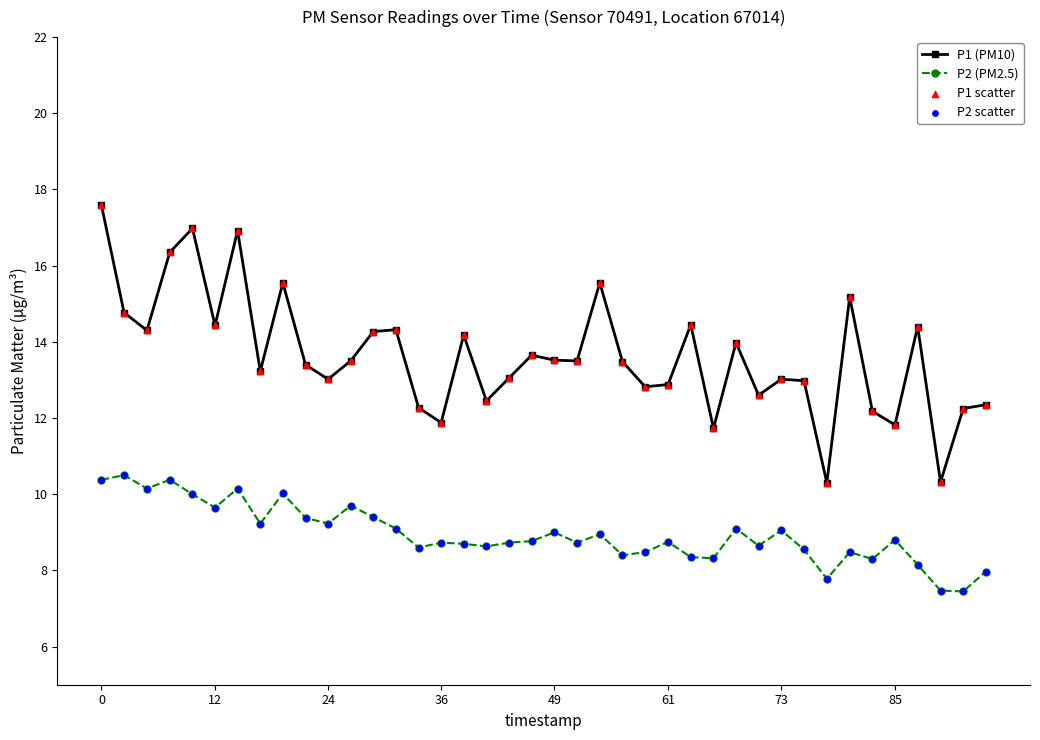

Which series has the widest spread of values?

P1 (PM10)